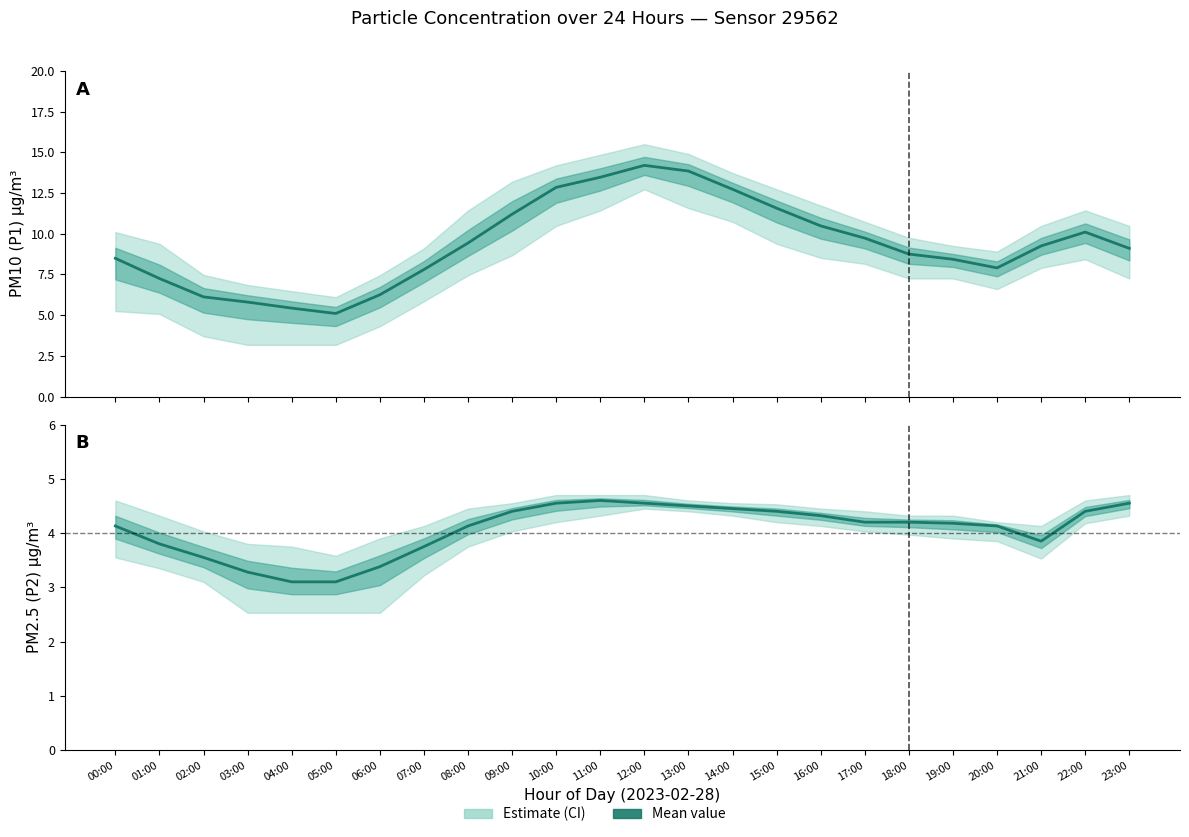

Reading right to left, what are all the values shown in this chart?

PM10 (P1): 23:00=9.1	22:00=10.1	21:00=9.2	20:00=7.9	19:00=8.4	18:00=8.8	17:00=9.7	16:00=10.5	15:00=11.6	14:00=12.7	13:00=13.8	12:00=14.2	11:00=13.5	10:00=12.8	09:00=11.2	08:00=9.4	07:00=7.8	06:00=6.2	05:00=5.1	04:00=5.4	03:00=5.8	02:00=6.1	01:00=7.2	00:00=8.5
PM2.5 (P2): 23:00=4.5	22:00=4.4	21:00=3.9	20:00=4.1	19:00=4.2	18:00=4.2	17:00=4.2	16:00=4.3	15:00=4.4	14:00=4.5	13:00=4.5	12:00=4.5	11:00=4.6	10:00=4.5	09:00=4.4	08:00=4.1	07:00=3.8	06:00=3.4	05:00=3.1	04:00=3.1	03:00=3.3	02:00=3.5	01:00=3.8	00:00=4.1